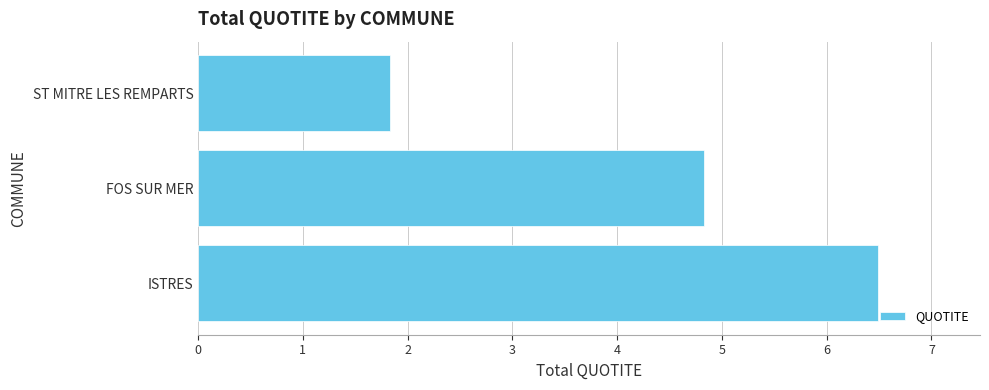

Does the chart contain stacked bars?

No